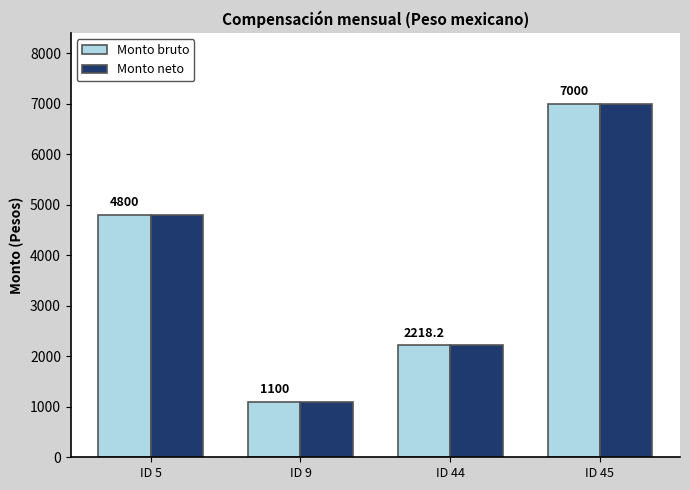

What is the average value of the Monto bruto series?

3779.6